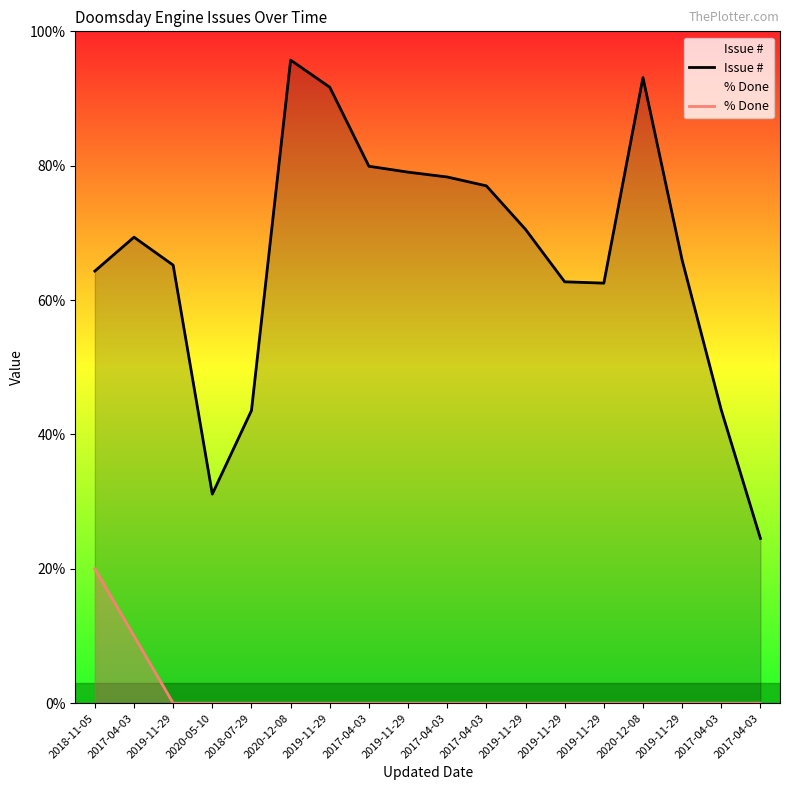

Is the value of Issue # at 2017-04-03 greater than the value of % Done at 2017-04-03?

Yes